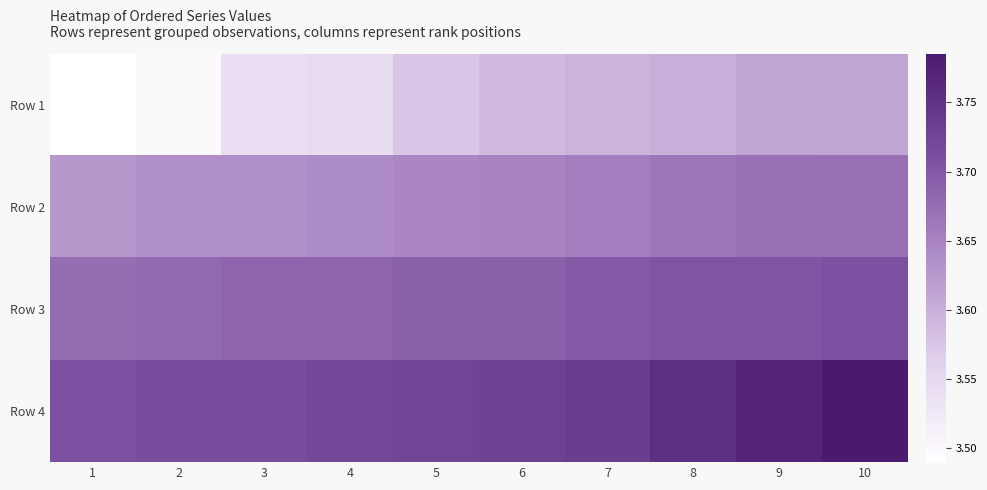

Which series has the largest total across all categories?

Row 4